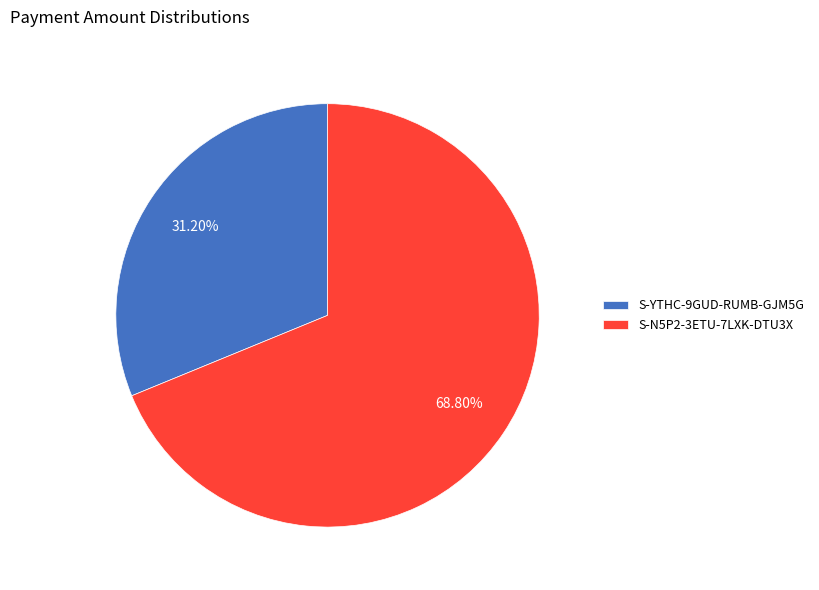

True or false: S-N5P2-3ETU-7LXK-DTU3X accounts for 69% of the total.

True